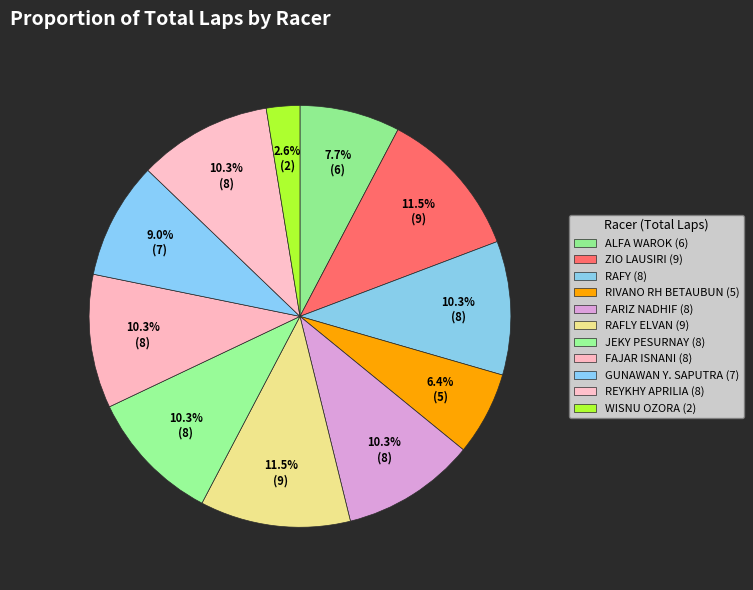

How many slices are in this pie chart?

11